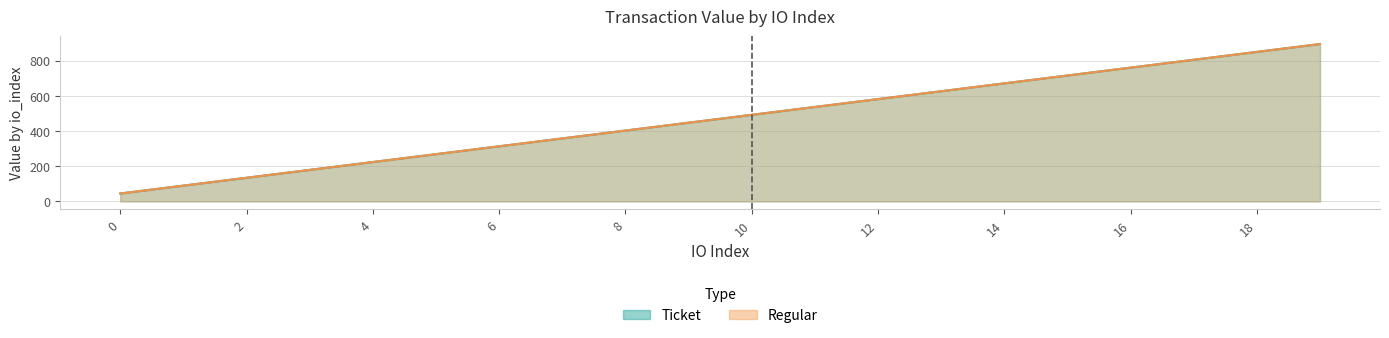

What is the difference between the maximum and minimum values?

850.0